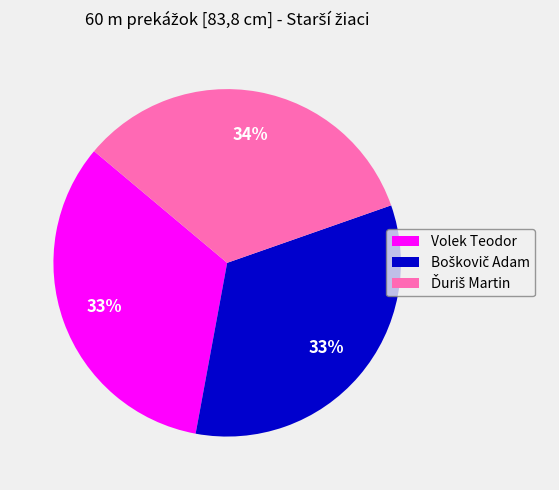

Is there any slice that represents more than half of the pie?

No